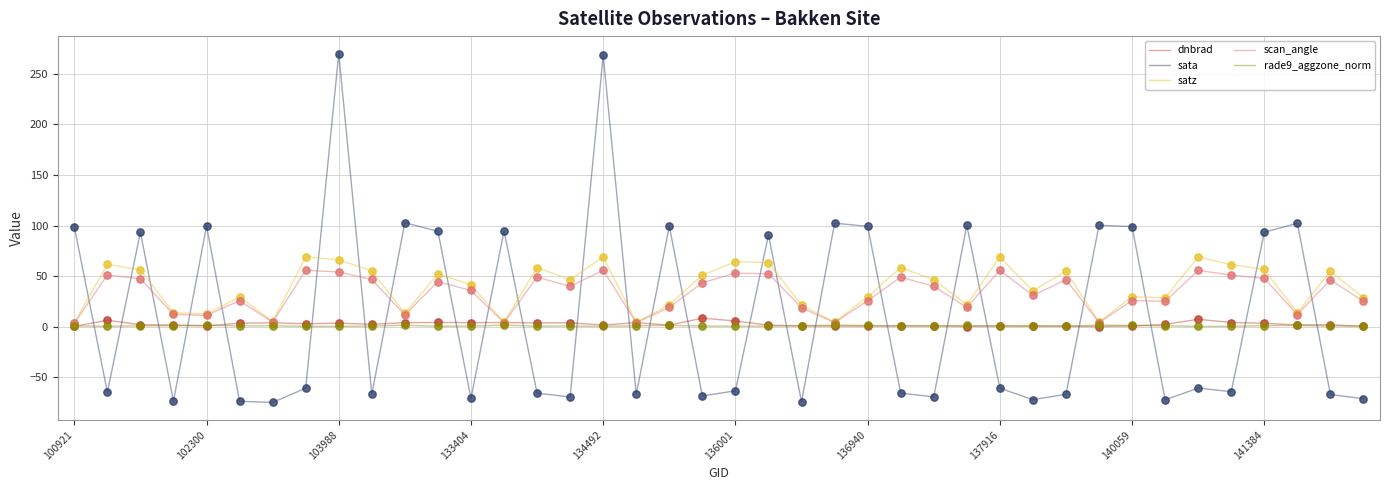

Which series ends up on top after the final intersection of rade9_aggzone_norm and sata?

rade9_aggzone_norm